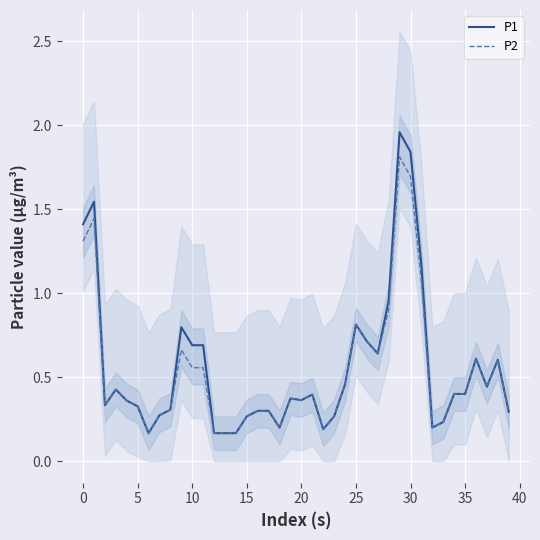

At which category is the sum across all series the highest?

29